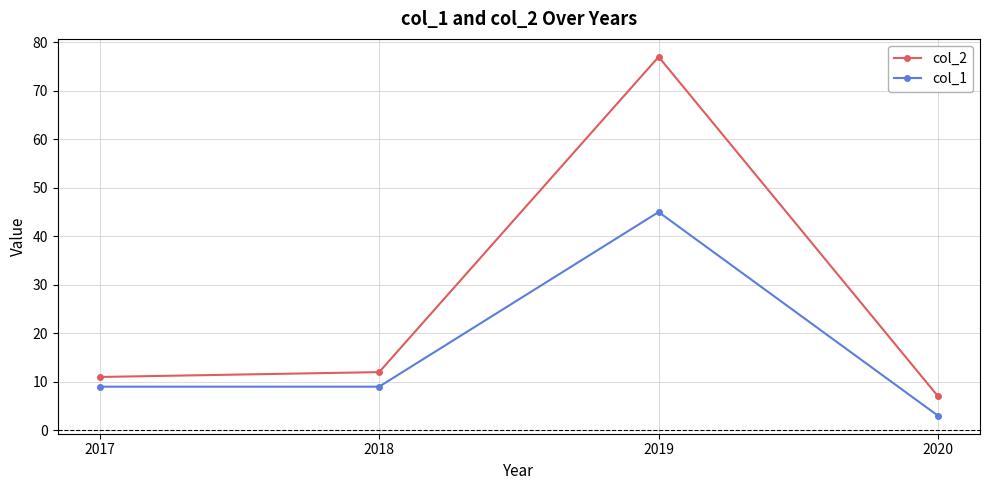

True or false: col_2 and col_1 cross at least once.

False